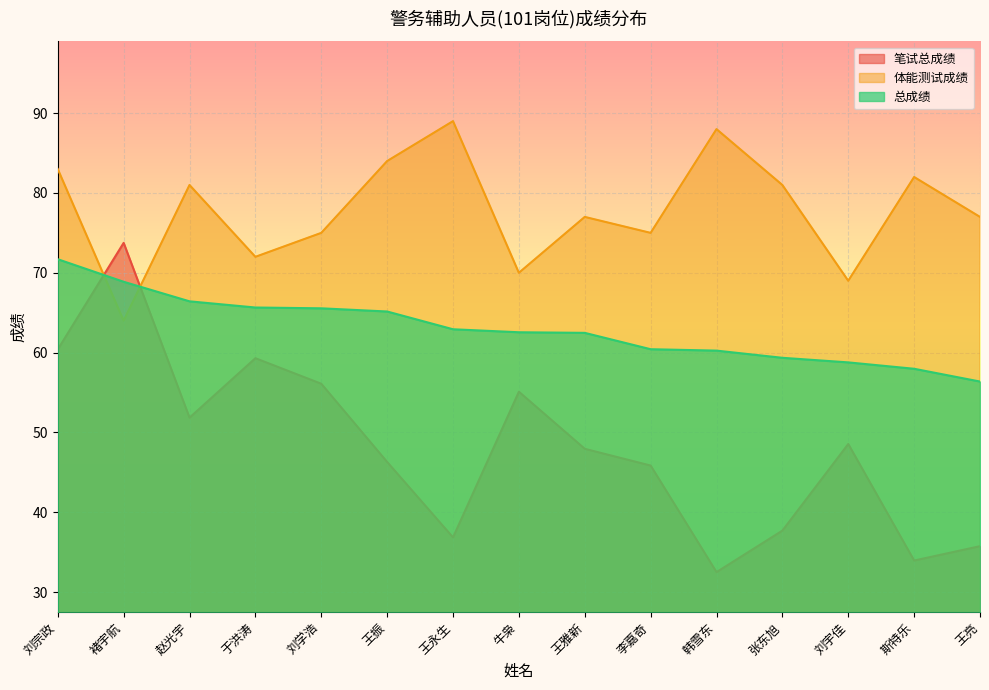

Rank the categories by 体能测试成绩 value from highest to lowest.

王永生, 韩雪东, 王振, 刘宗政, 斯特乐, 赵光宇, 张东旭, 王雅新, 王亮, 刘学浩, 李嘉奇, 于洪涛, 牛枭, 刘宇佳, 褚宇航